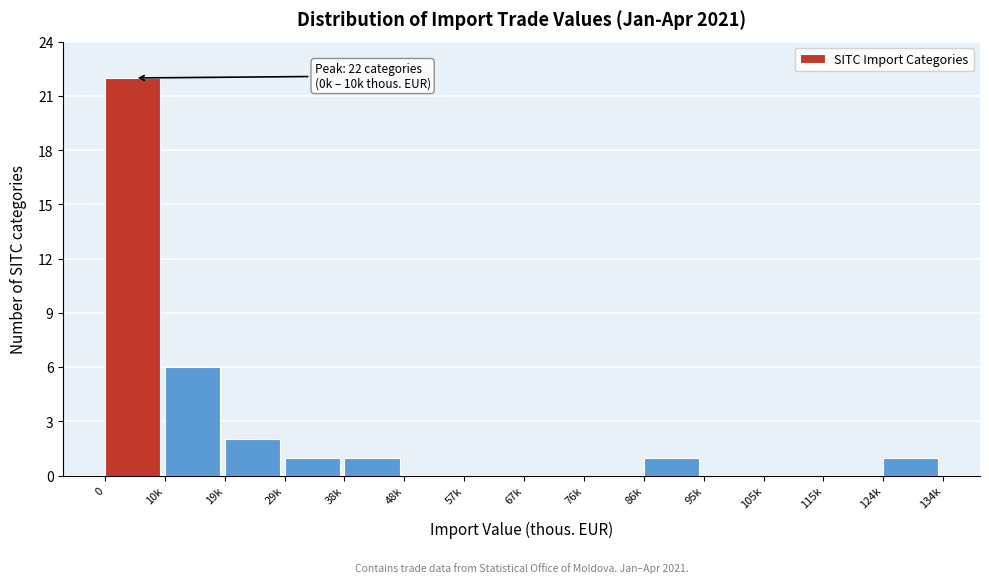

Reading left to right, extract all data points from this chart.

0=22	10k=6	19k=2	29k=1	38k=1	48k=0	57k=0	67k=0	76k=0	86k=1	95k=0	105k=0	115k=0	124k=1